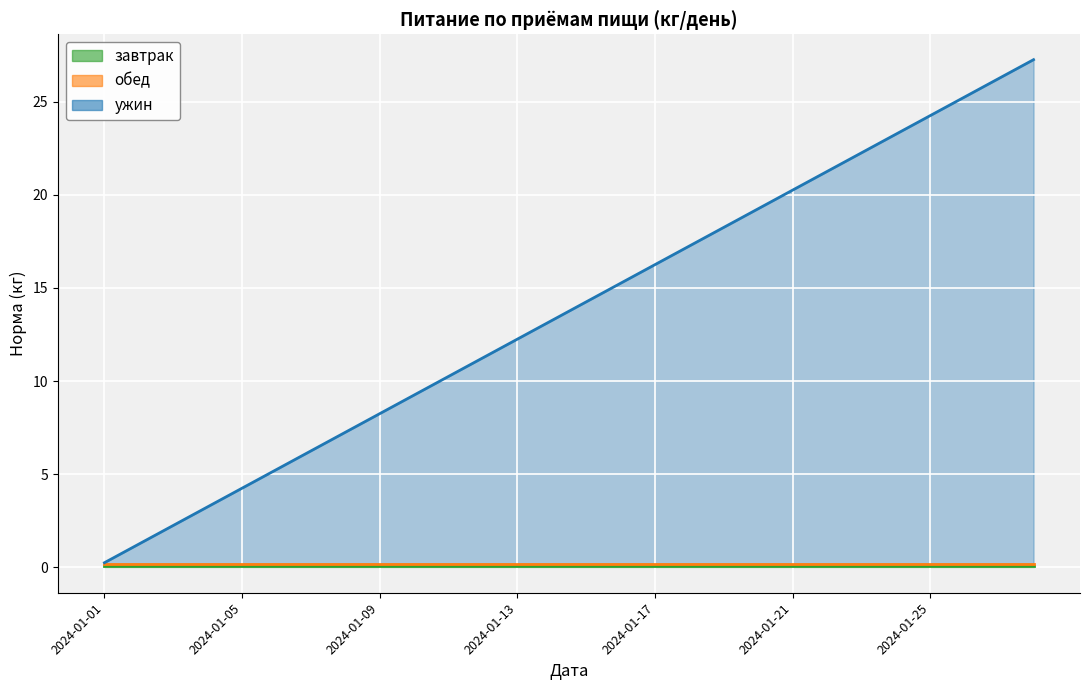

Is it true that ужин equals 19.7 at 2024-01-16?

False